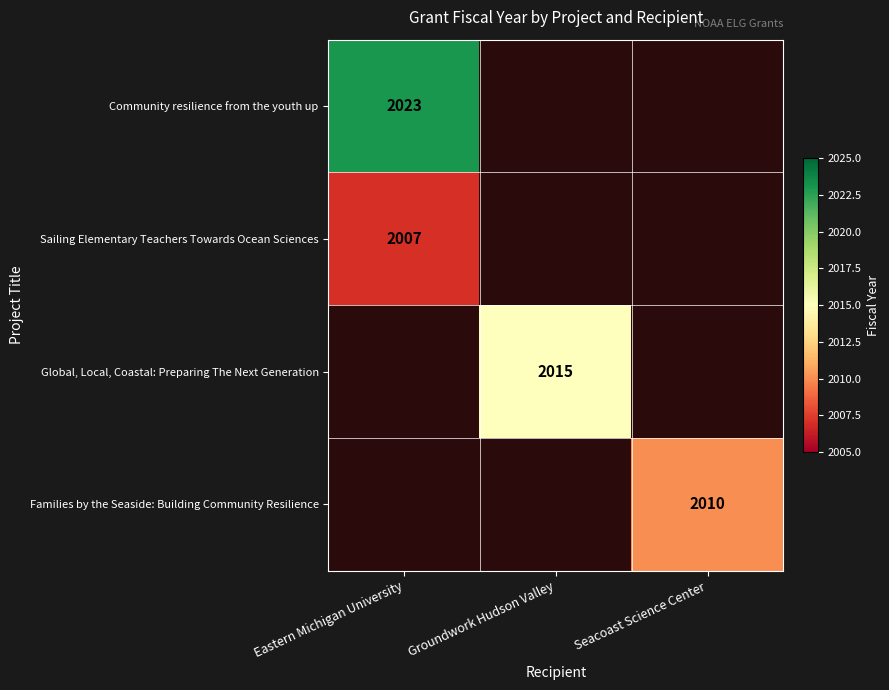

The Community resilience from the youth up series shows 2951.6 at Eastern Michigan University. True or false?

False